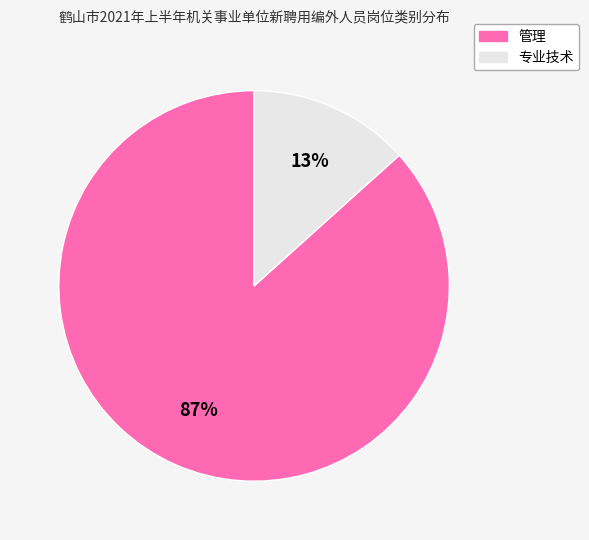

How many segments does this pie chart have?

2